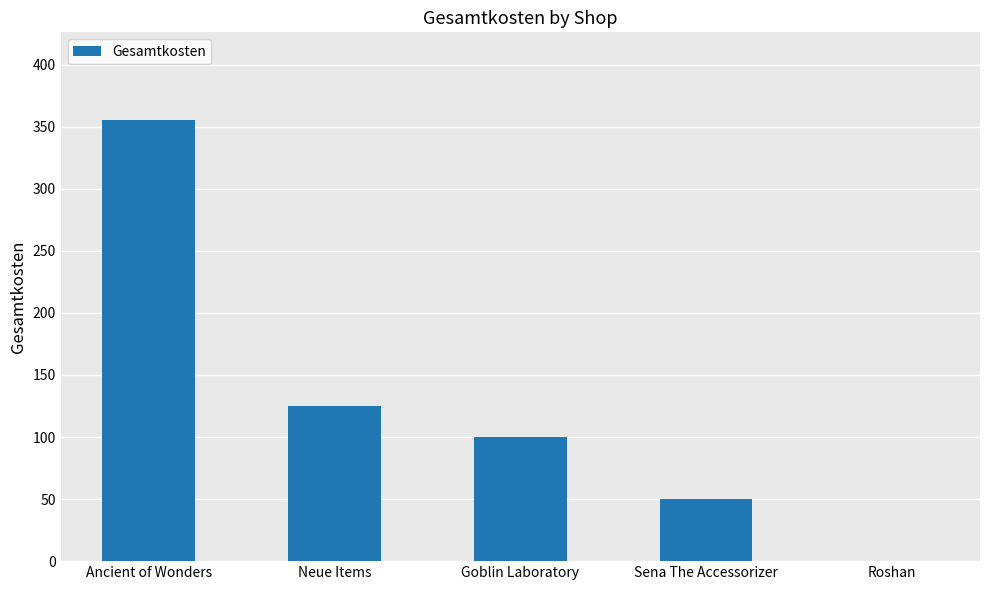

At which label is the value closest to 177?

Neue Items